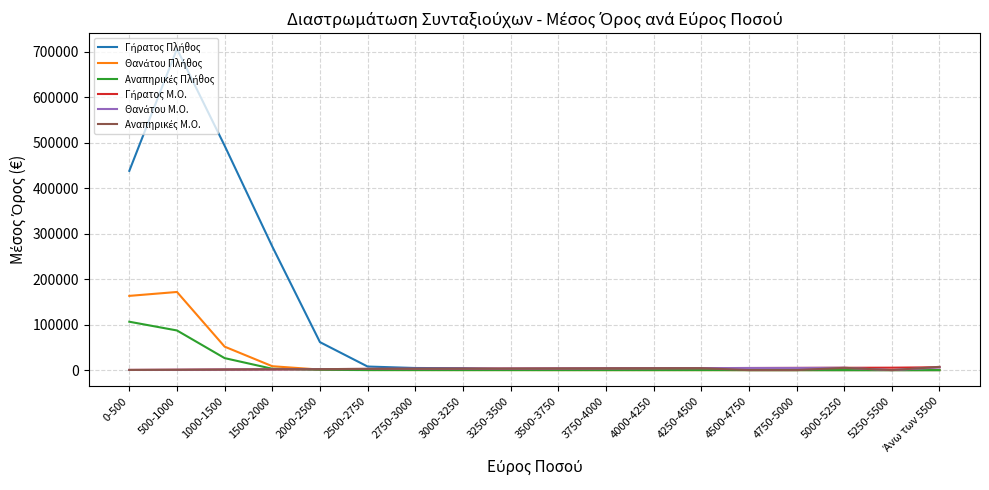

At which category is the sum across all series the highest?

500-1000